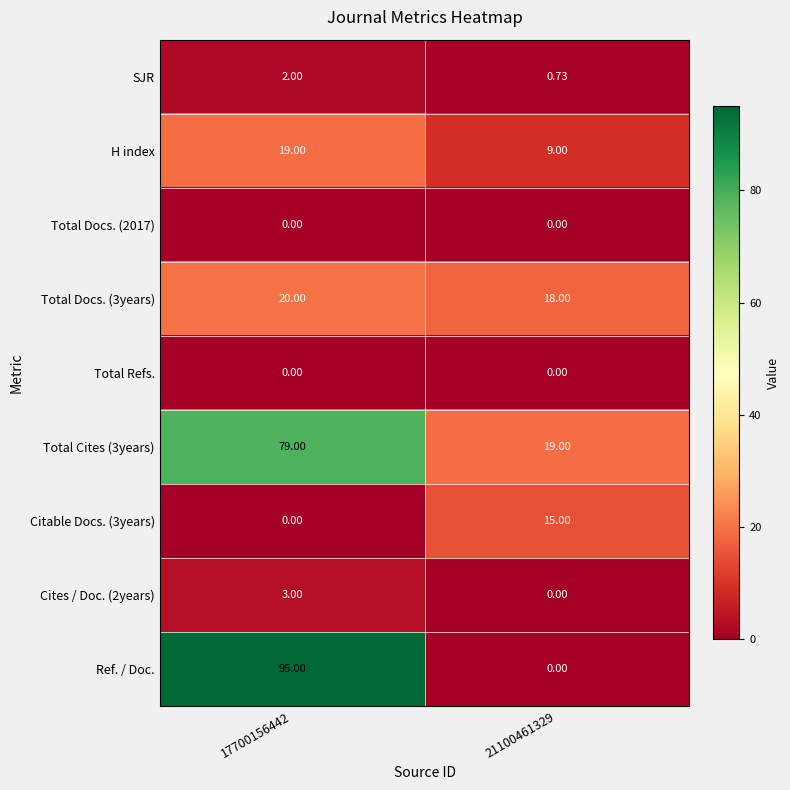

Which label corresponds to the largest value in the chart?

17700156442